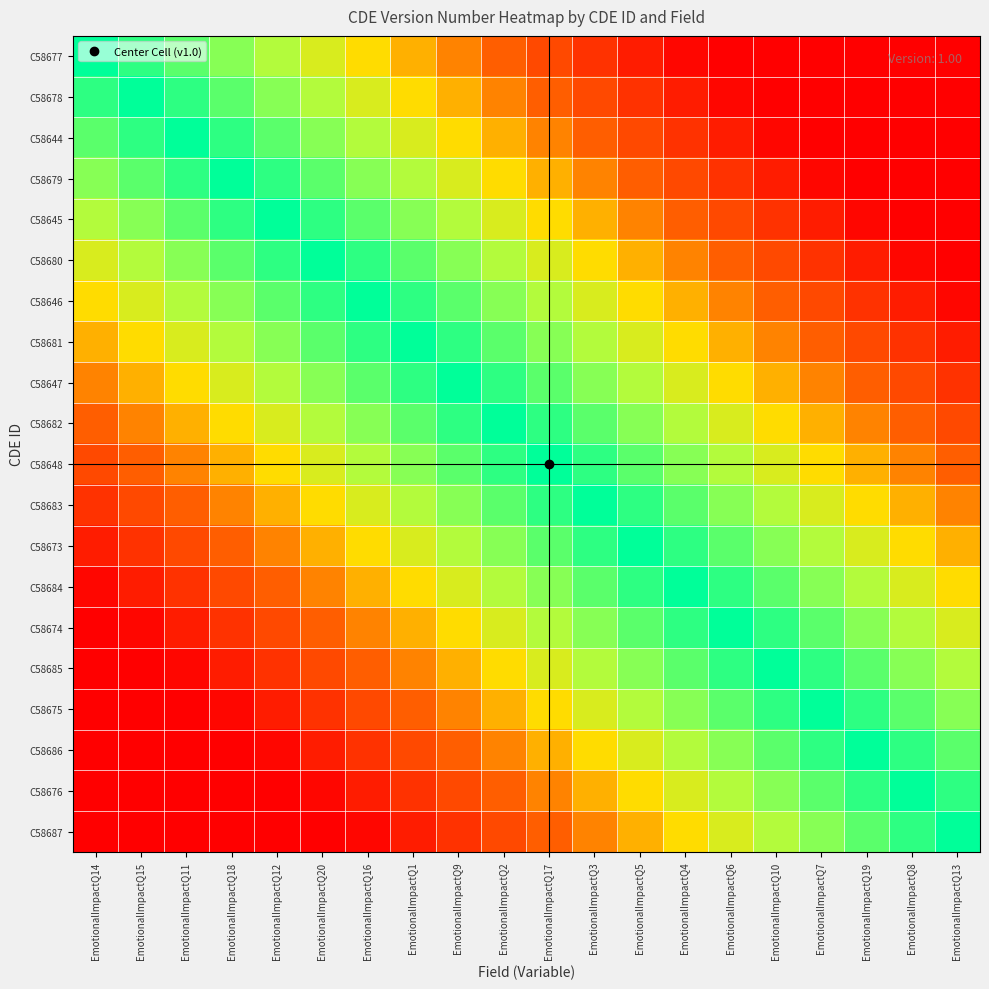

What is the difference between the highest and lowest values at EmotionalImpactQ15?

1.0